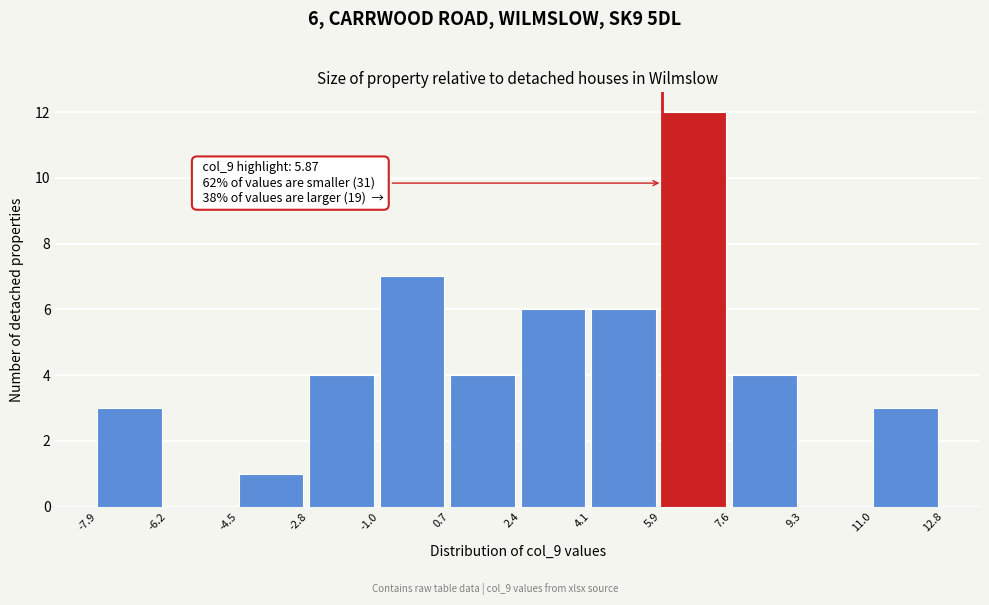

Which range on the x-axis has the tallest bar?

5.9 to 7.6